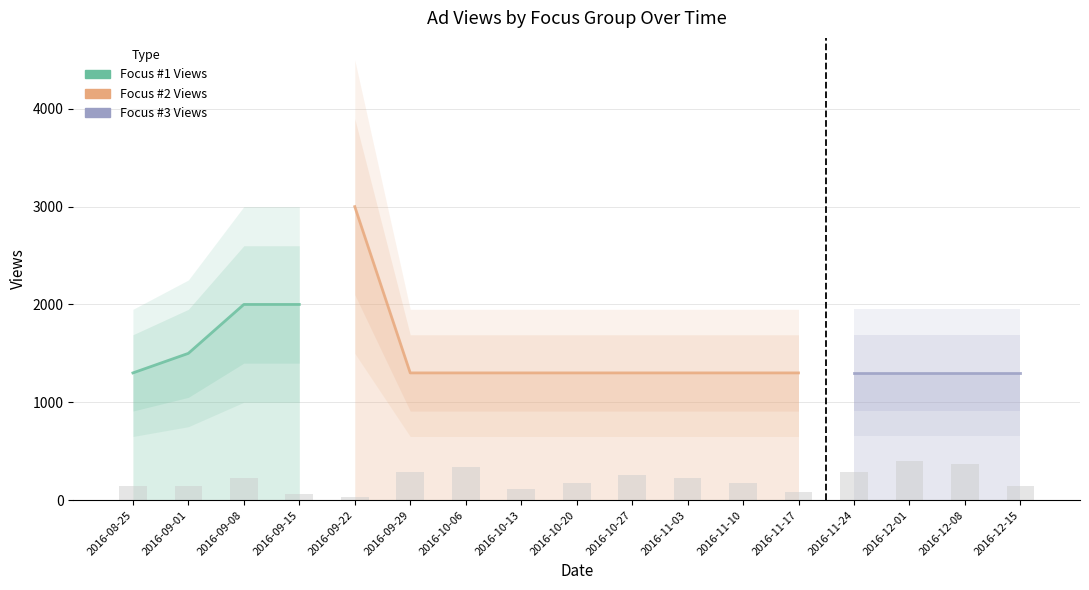

What is the difference between the second highest and second lowest values?

314.3